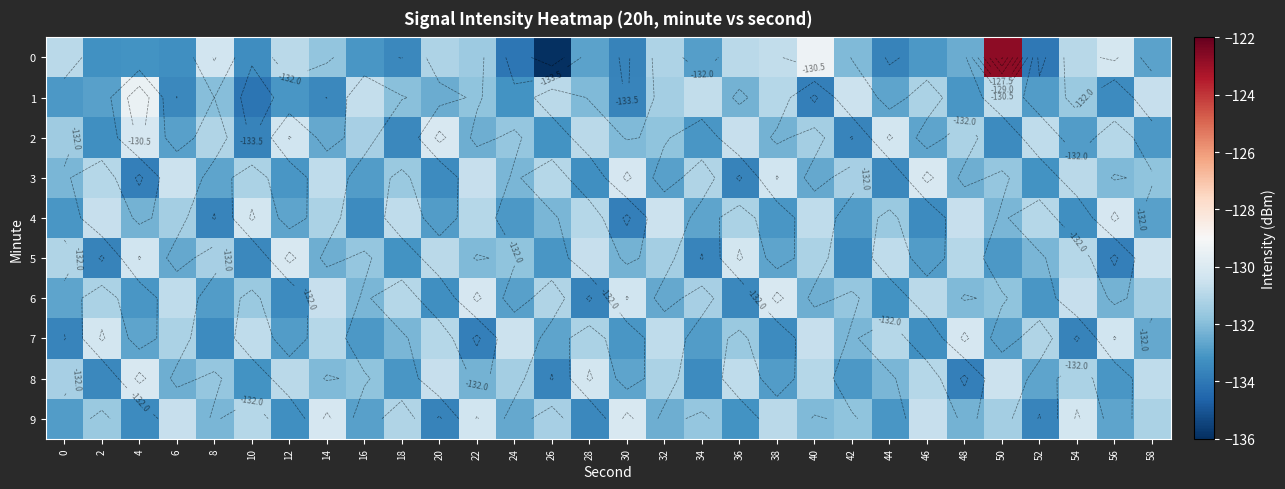

At which category is the sum across all series the highest?

50